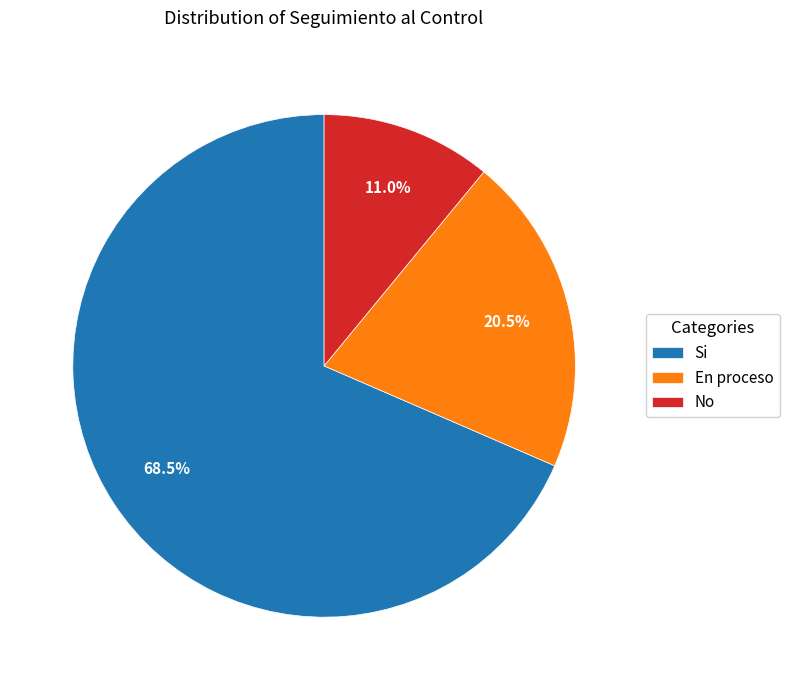

Which has a higher value, No or Si?

Si